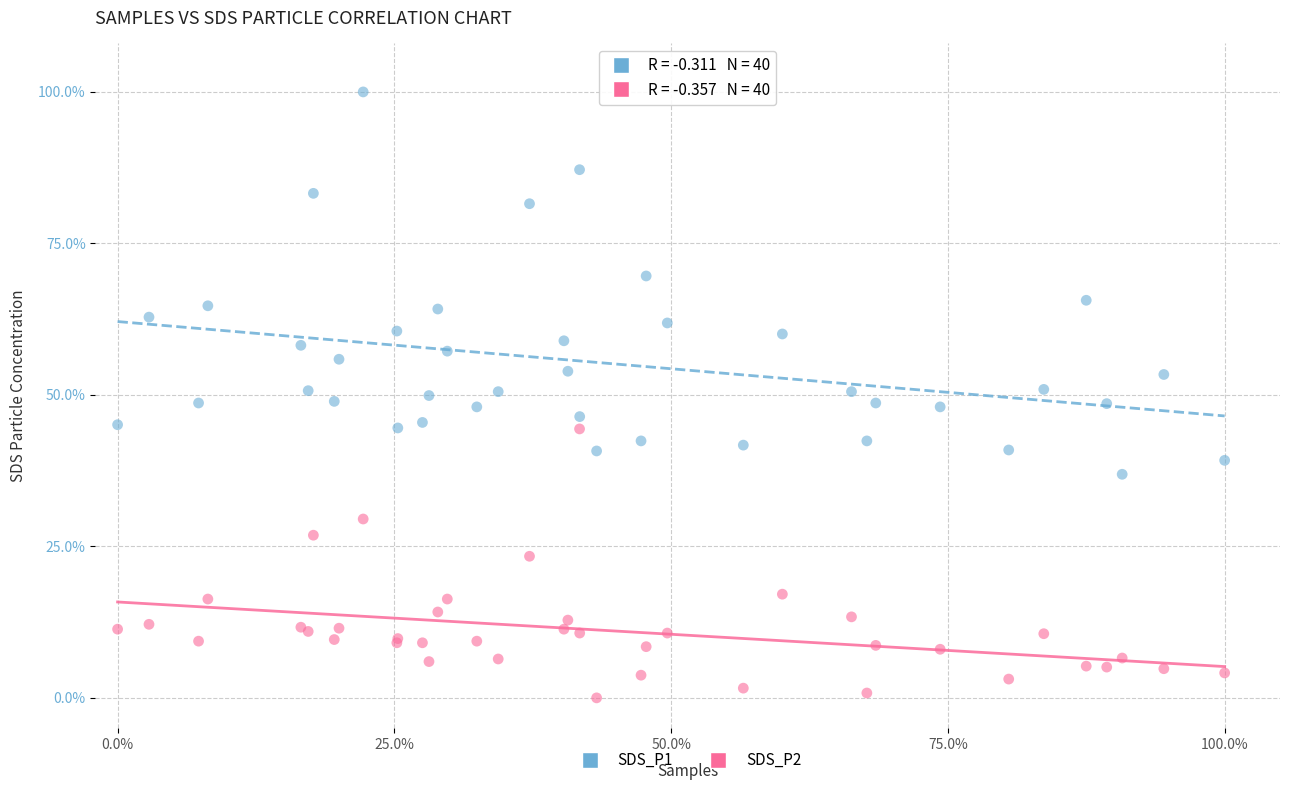

What are all the series names shown in the legend?

SDS_P1, SDS_P2